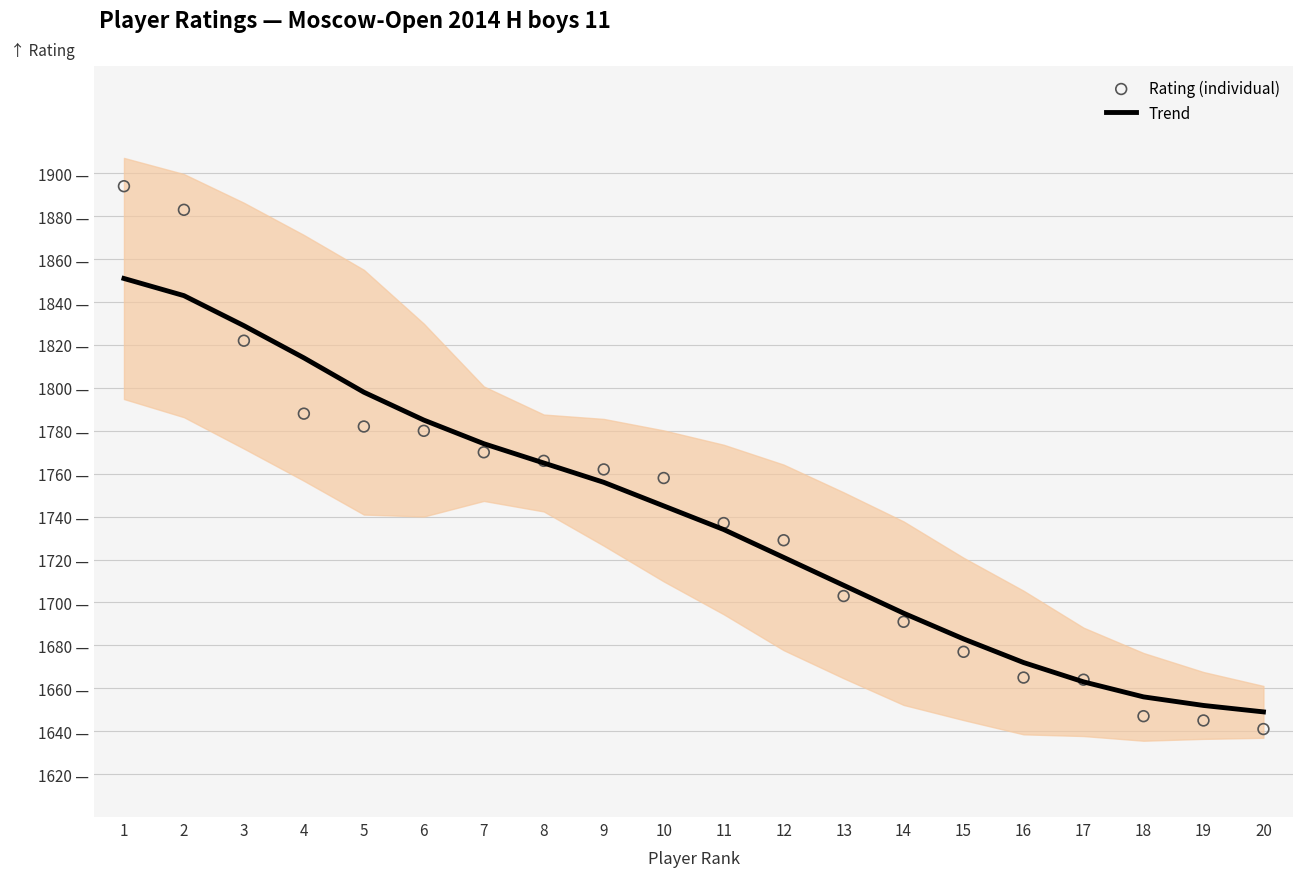

Which series has the largest total across all categories?

Rating (individual)